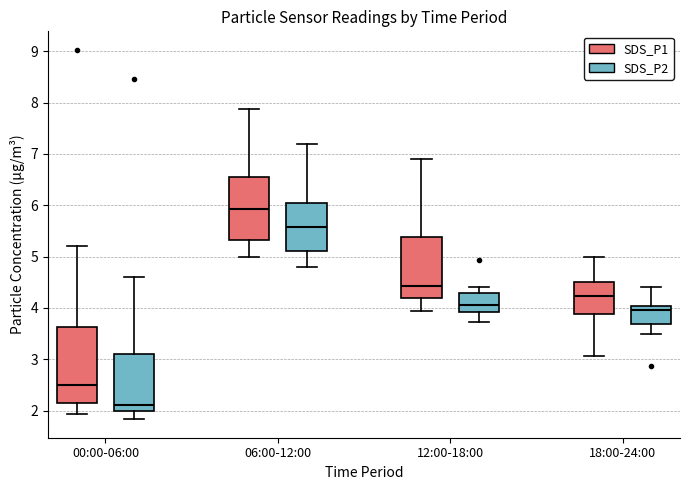

Reading left to right, transcribe this box plot: for each box, give where its median line is, the range the box spans, and where its two whiskers end, as read against the y-axis. The values are not printed on the chart, so give them approximately, as read against the axis.

00:00-06:00 (SDS_P1): median 2.5, box 2.1 to 3.6, whiskers 1.9 to 5.2
00:00-06:00 (SDS_P2): median 2.1, box 2.0 to 3.1, whiskers 1.8 to 4.6
06:00-12:00 (SDS_P1): median 5.9, box 5.3 to 6.6, whiskers 5.0 to 7.9
06:00-12:00 (SDS_P2): median 5.6, box 5.1 to 6.0, whiskers 4.8 to 7.2
12:00-18:00 (SDS_P1): median 4.4, box 4.2 to 5.4, whiskers 3.9 to 6.9
12:00-18:00 (SDS_P2): median 4.1, box 3.9 to 4.3, whiskers 3.7 to 4.4
18:00-24:00 (SDS_P1): median 4.2, box 3.9 to 4.5, whiskers 3.1 to 5.0
18:00-24:00 (SDS_P2): median 4.0 (just below the box's upper edge), box 3.7 to 4.0, whiskers 3.5 to 4.4